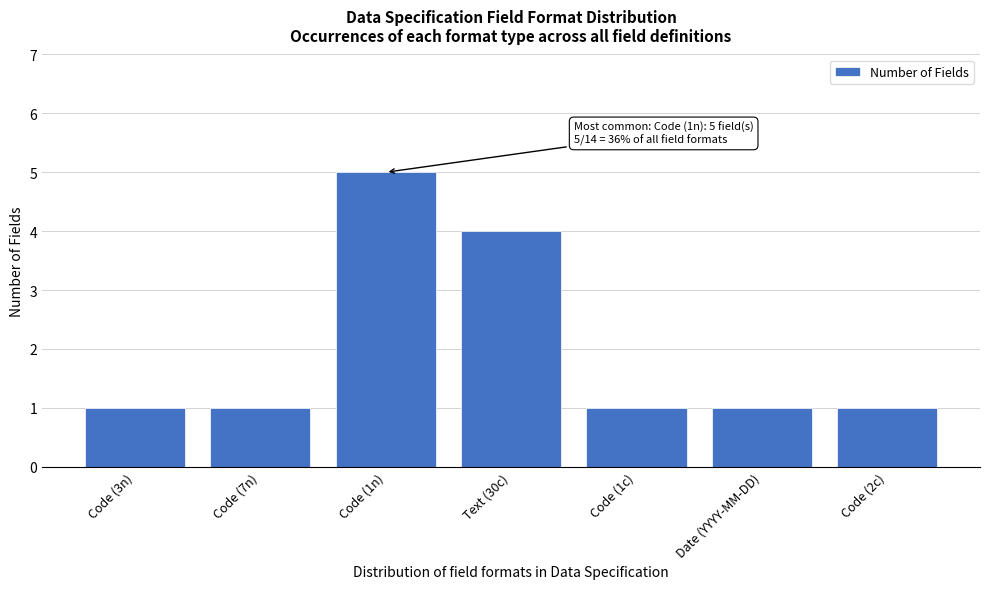

Reading left to right, what are all the values shown in this chart?

Code (3n)=1	Code (7n)=1	Code (1n)=5	Text (30c)=4	Code (1c)=1	Date (YYYY-MM-DD)=1	Code (2c)=1